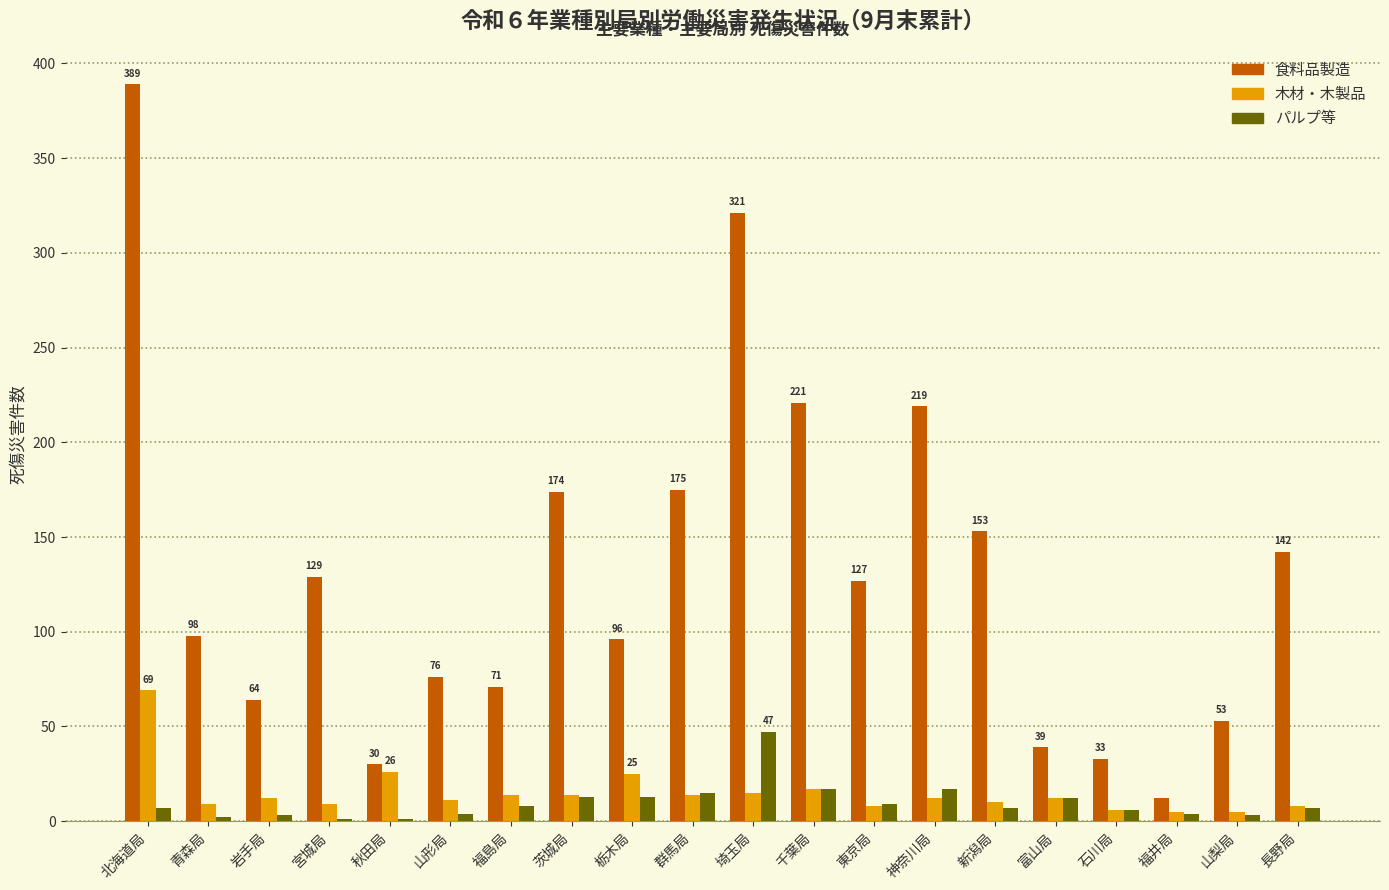

What is the sum of all パルプ等 values?

196